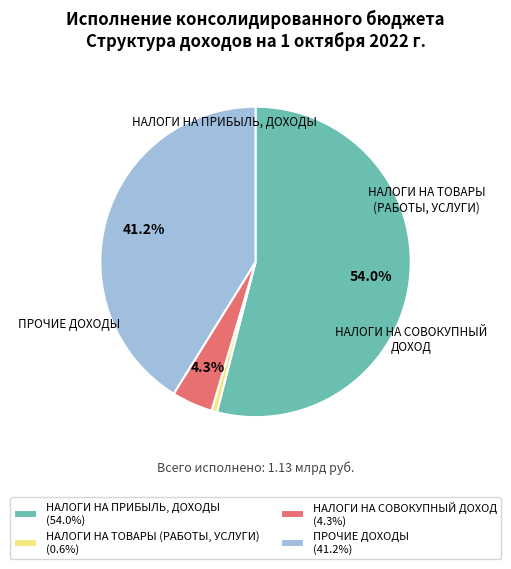

To the nearest percent, what is the average slice percentage?

25%